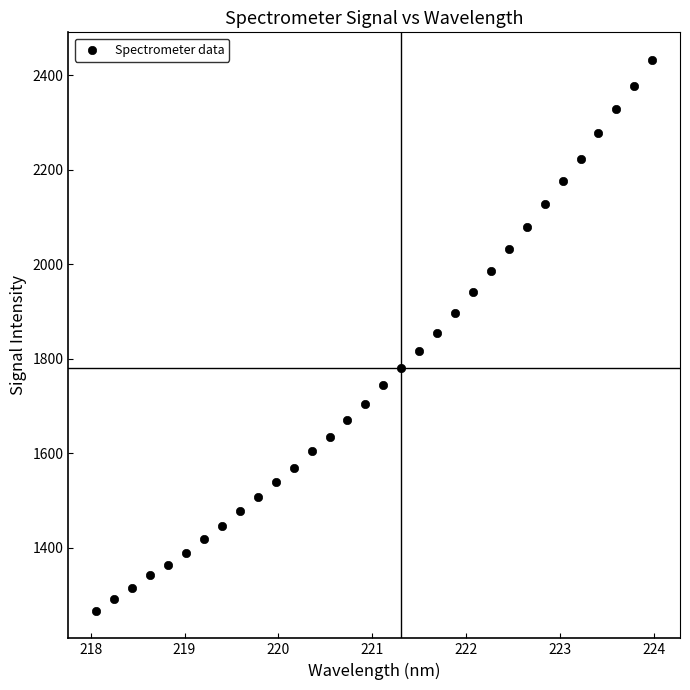

What is the range of X values (max minus min)?

5.9